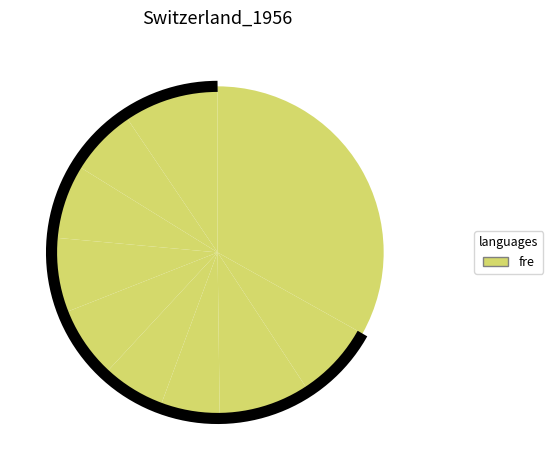

To the nearest percent, what percentage of the pie is pct95?

9%